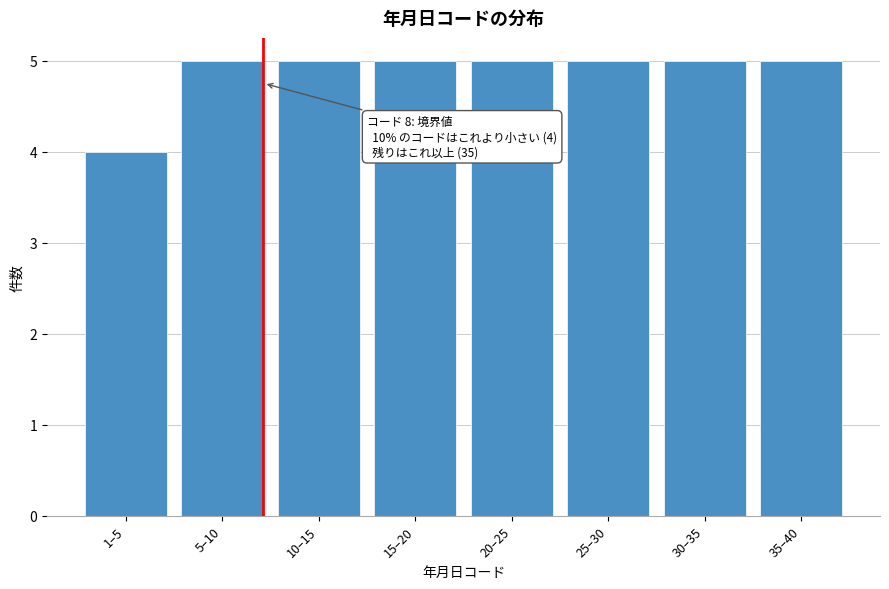

Reading left to right, list all the values displayed in this chart.

4	5	5	5	5	5	5	5